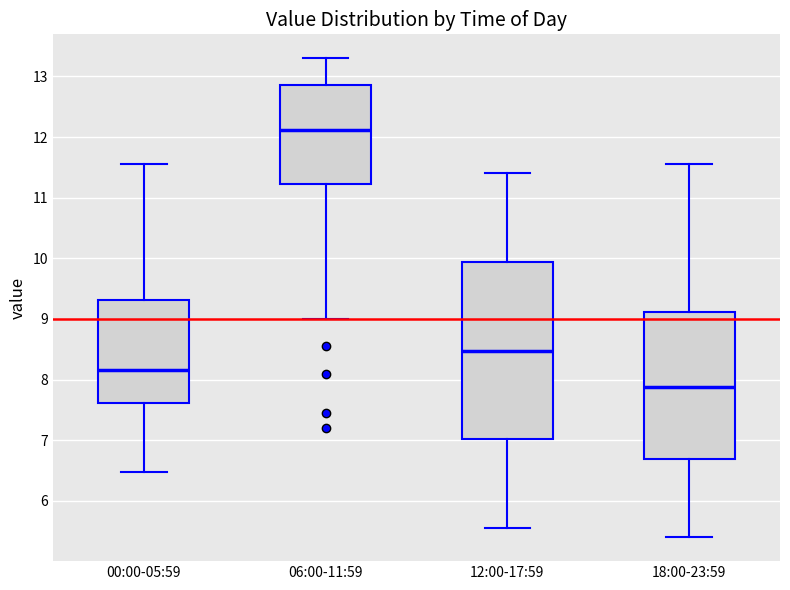

Which box has the lowest median line?

18:00-23:59